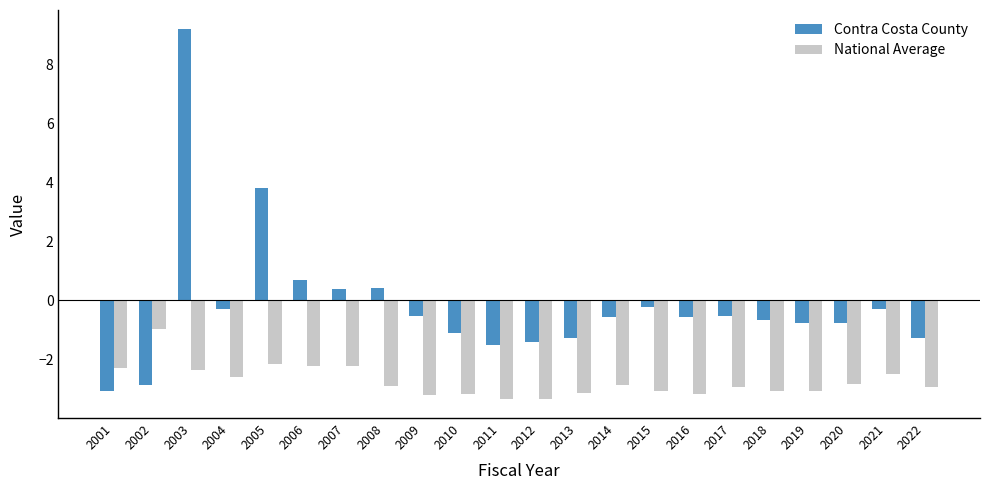

What is the difference between the maximum and minimum values in the National Average series?

2.4